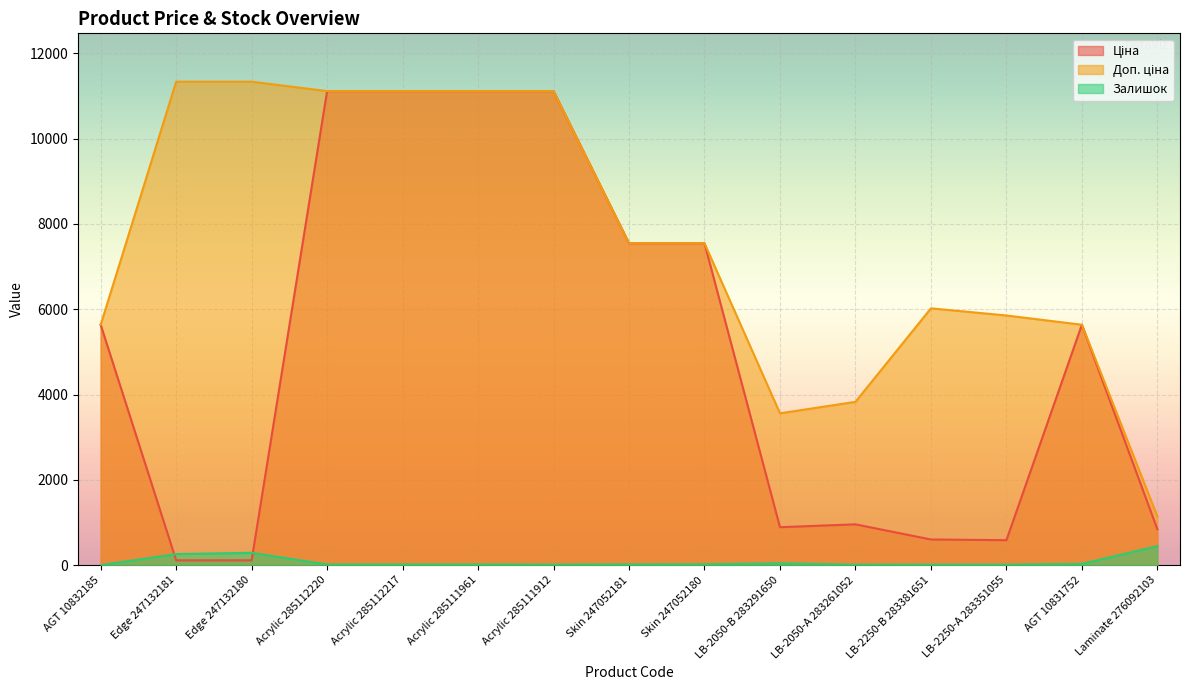

Rank the series by their maximum value, from highest to lowest.

Доп. ціна, Ціна, Залишок